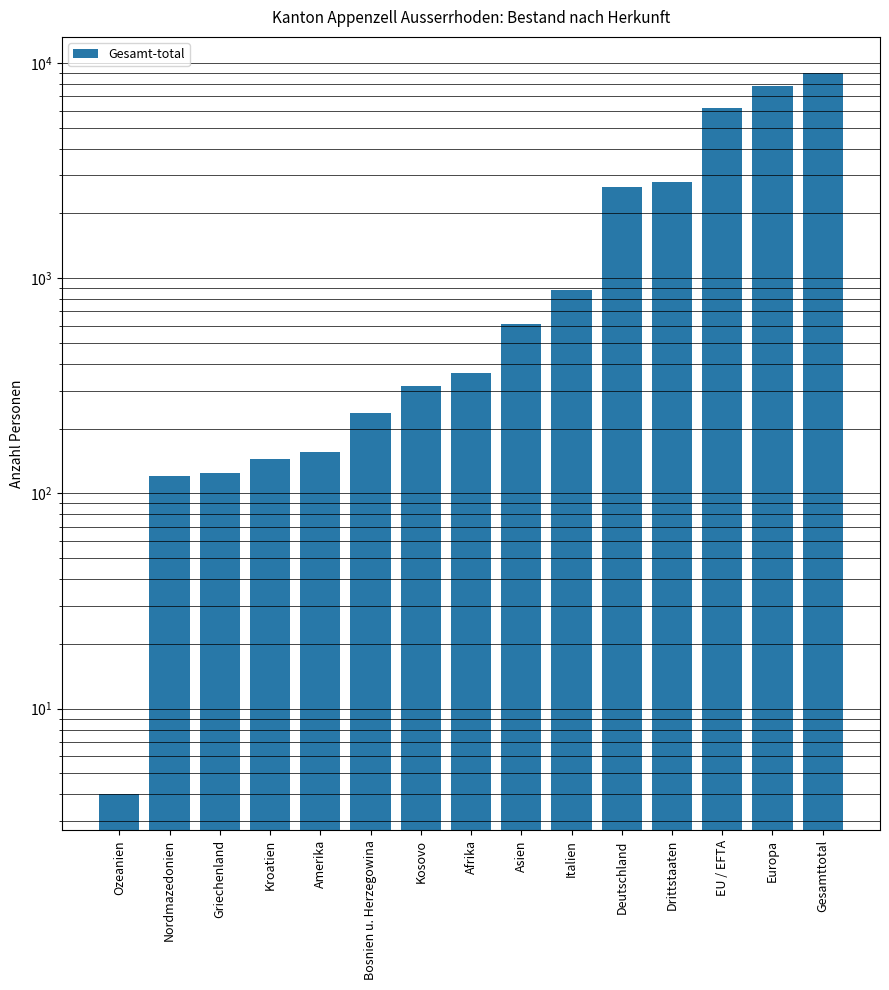

What is the sum of all values?

31379